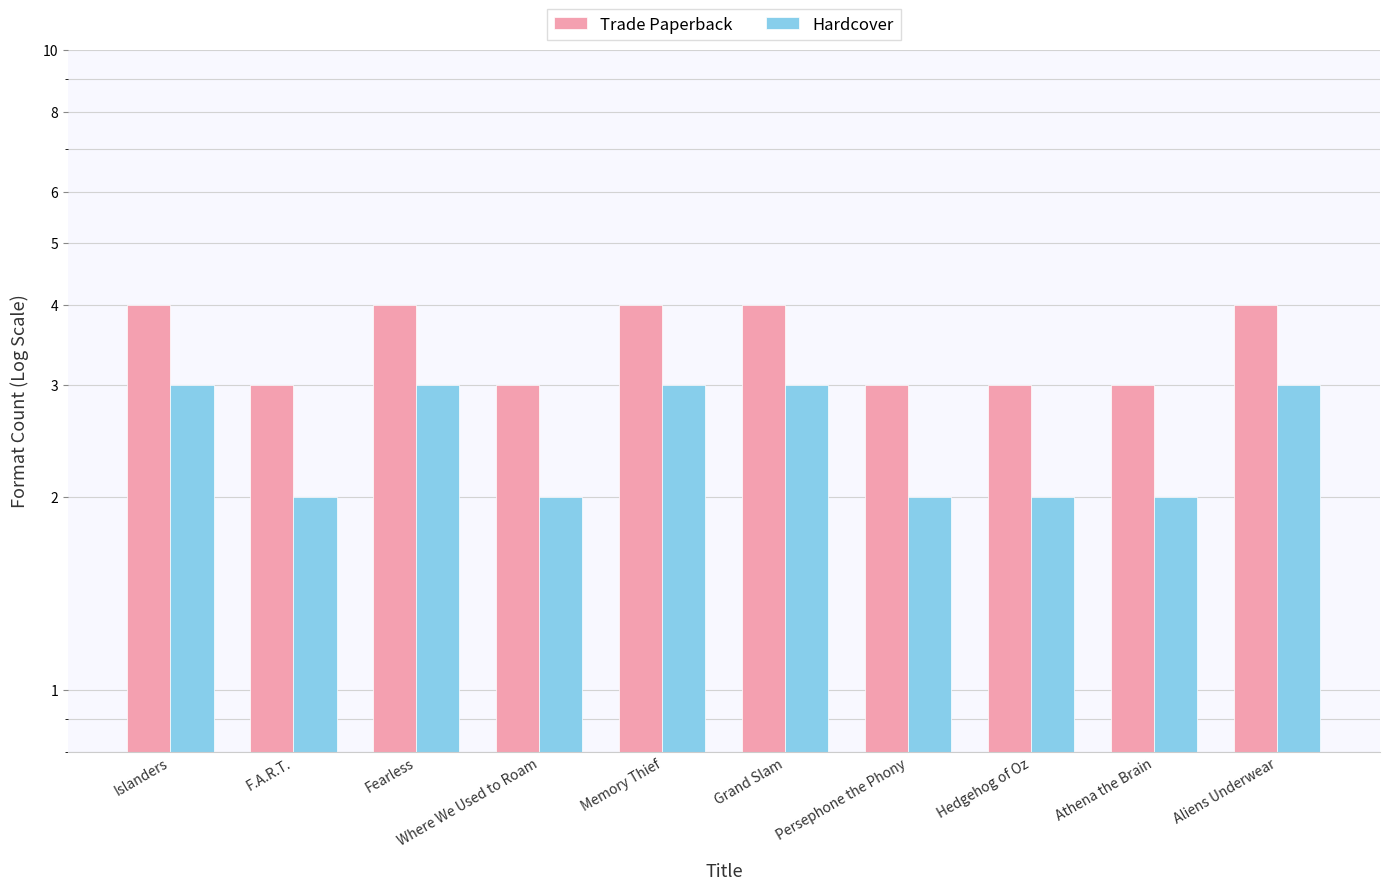

What is the value of the Trade Paperback bar at the 3rd from the left?

4